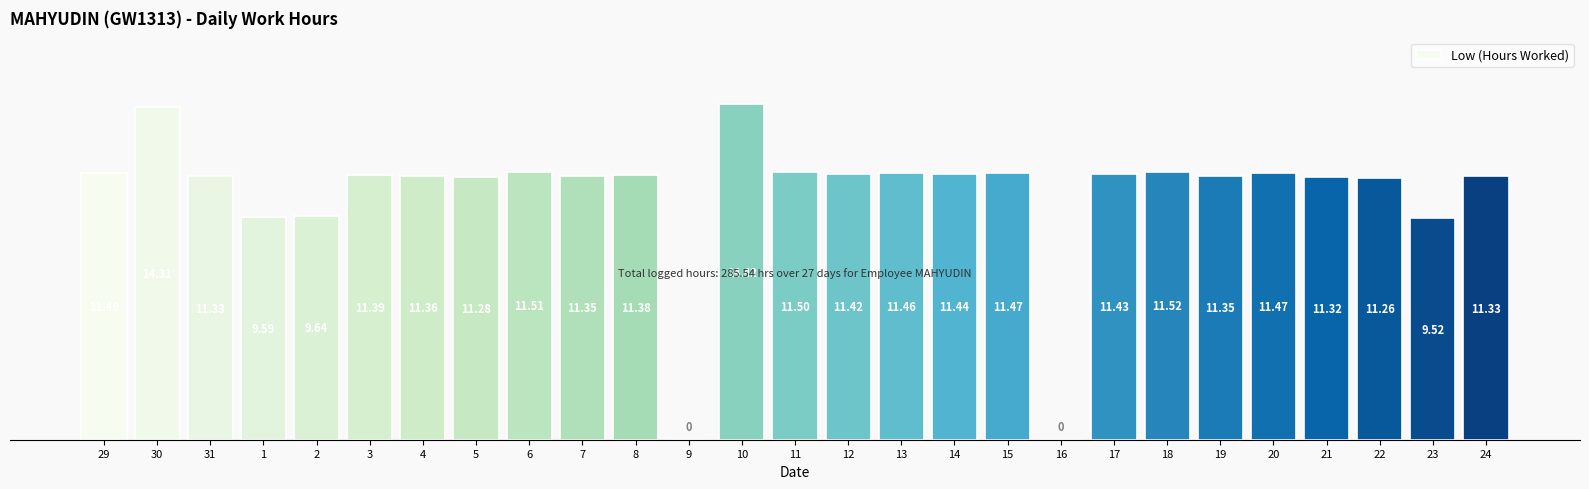

What is the sum of the values at 30 and 12?

25.7